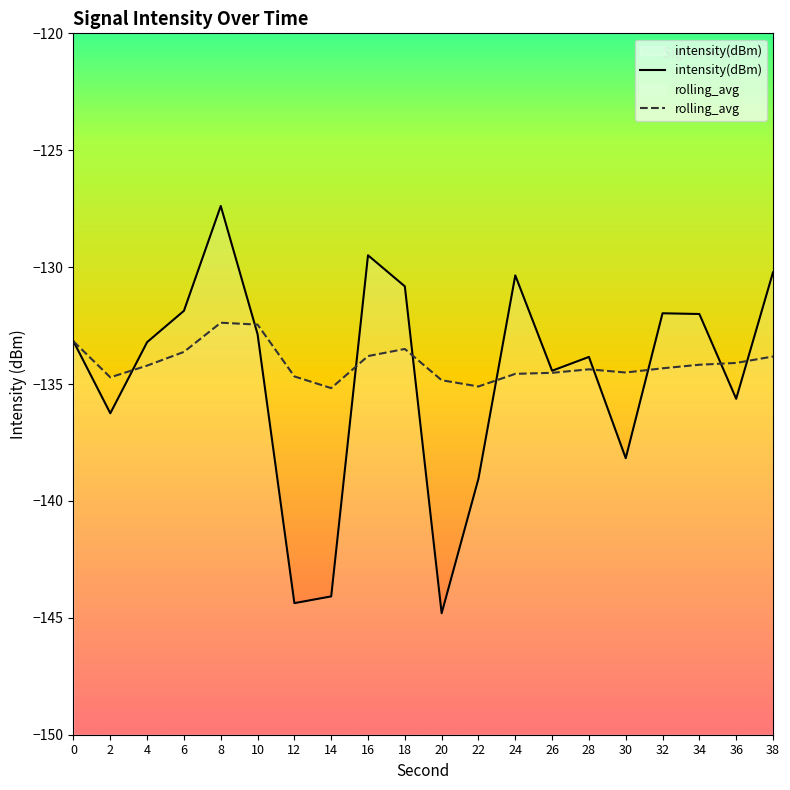

Reading left to right, transcribe all the data shown in this chart.

intensity(dBm): 0=-133.2	2=-136.3	4=-133.2	6=-131.9	8=-127.4	10=-132.9	12=-144.4	14=-144.1	16=-129.5	18=-130.8	20=-144.8	22=-139.0	24=-130.4	26=-134.4	28=-133.8	30=-138.2	32=-132.0	34=-132.0	36=-135.6	38=-130.2
rolling_avg: 0=-133.2	2=-134.7	4=-134.2	6=-133.6	8=-132.4	10=-132.5	12=-134.7	14=-135.2	16=-133.8	18=-133.5	20=-134.8	22=-135.1	24=-134.6	26=-134.5	28=-134.4	30=-134.5	32=-134.3	34=-134.2	36=-134.1	38=-133.8